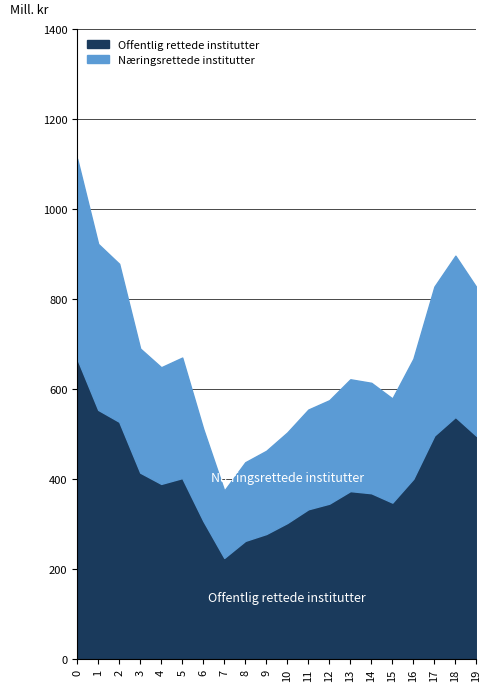

What is the maximum value for Offentlig rettede institutter?

666.9